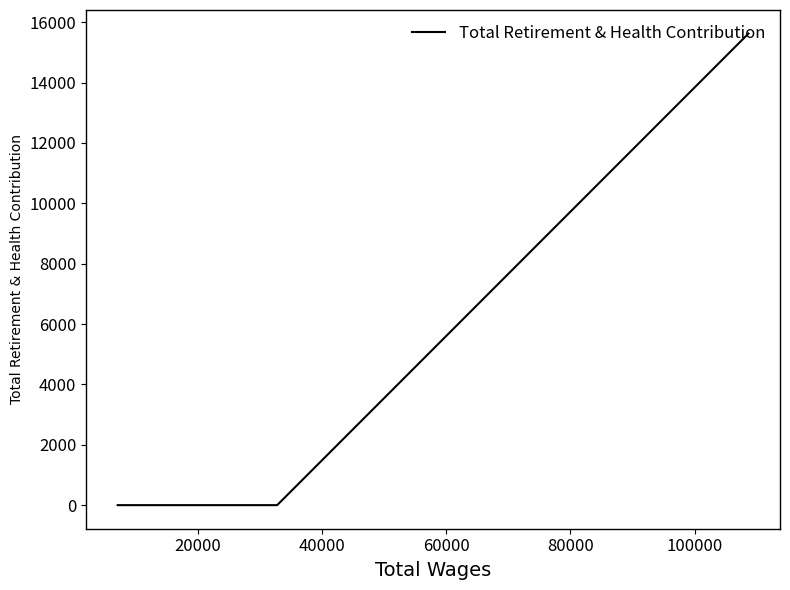

The chart shows a value of 6793 at 0. True or false?

False